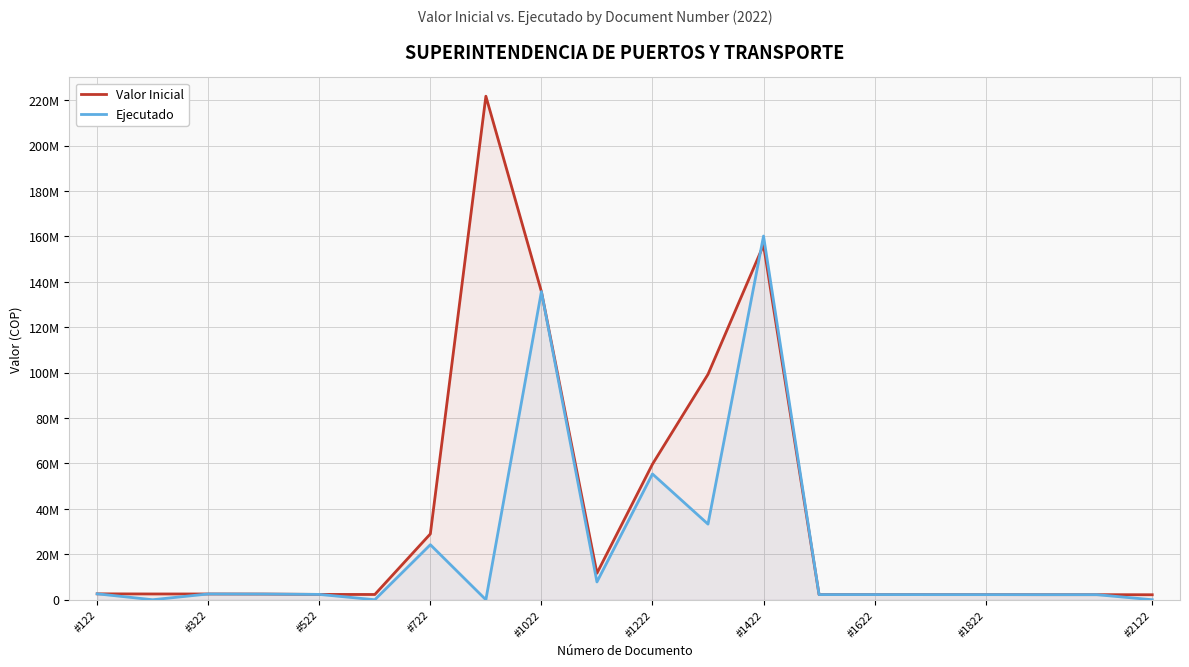

In Valor Inicial, how many points are higher than both neighbors (excluding endpoints)?

2